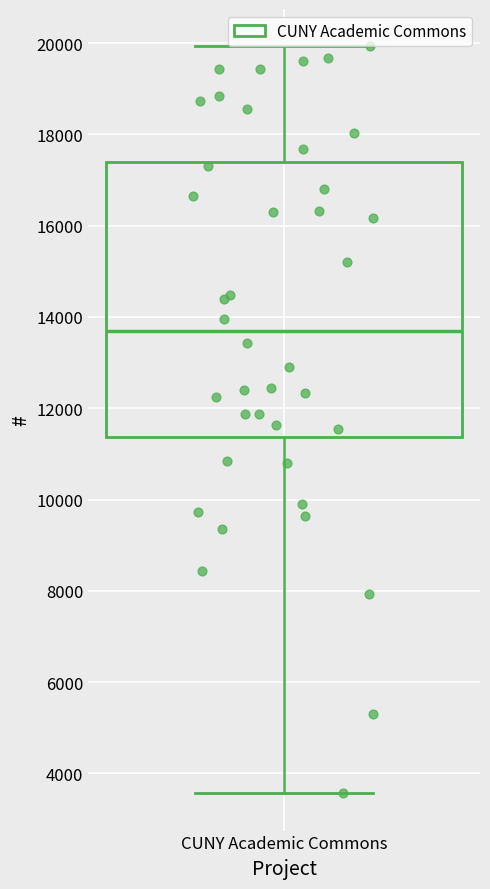

Read this box plot against the y-axis: the position of the median line, the range covered by the box, and the ends of both whiskers. The values are not printed on the chart, so give them approximately, as read against the axis.

median 13600, box 11400 to 17400, whiskers 3600 to 20000